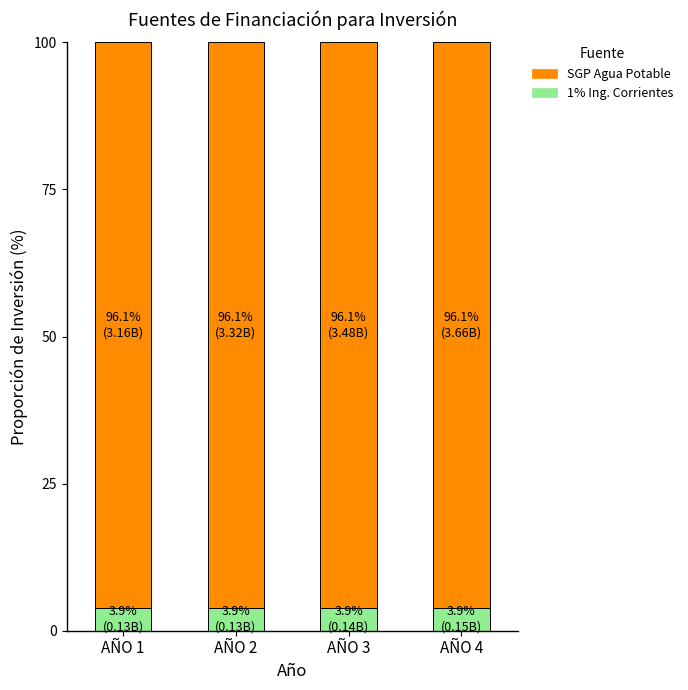

How many series are shown in this chart?

2